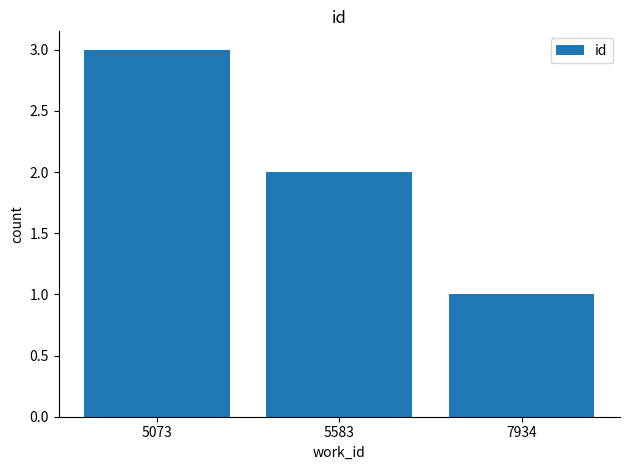

How many values are below 2?

1